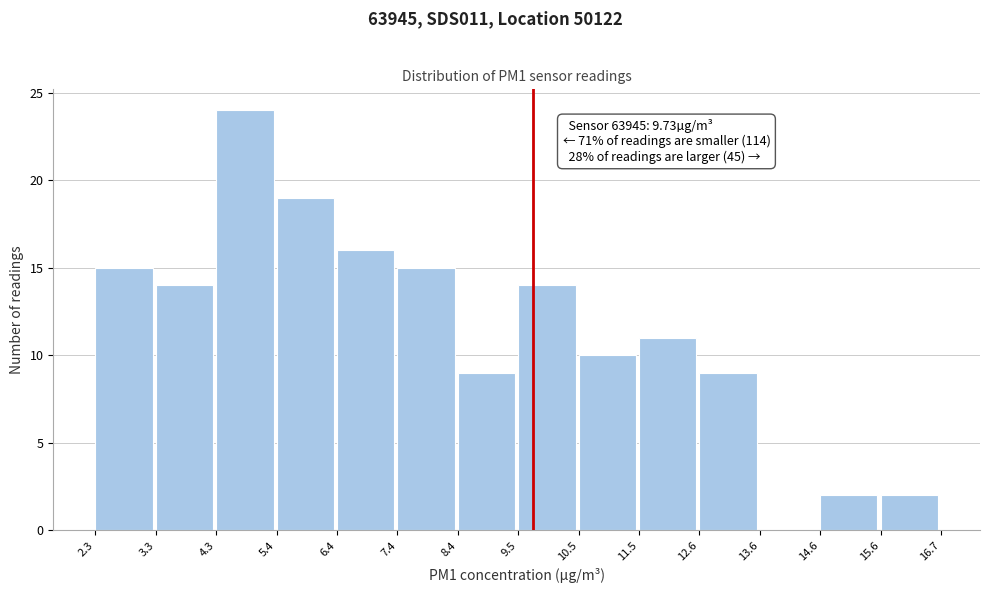

Over which range of the x-axis is the bar tallest?

4.3 to 5.4